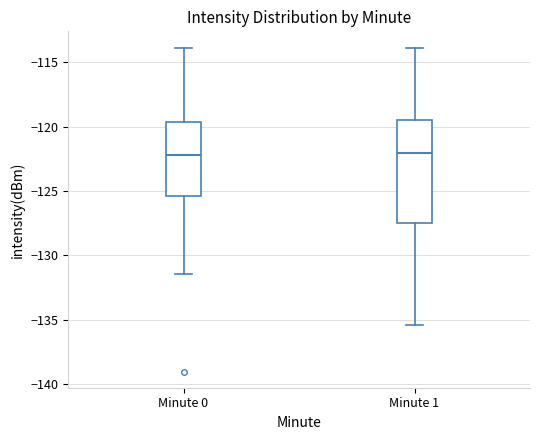

Which box is the tallest, from its lower edge to its upper edge?

Minute 1